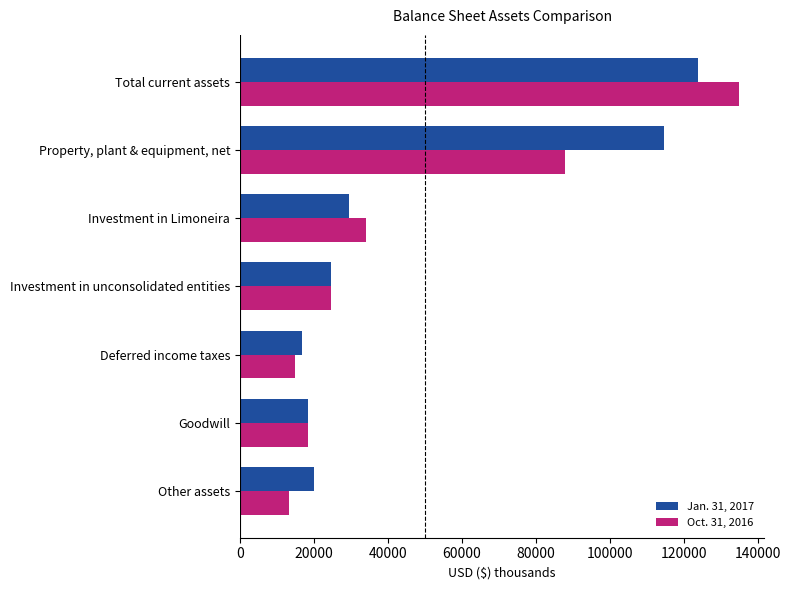

Which series has the largest range (max minus min)?

Oct. 31, 2016